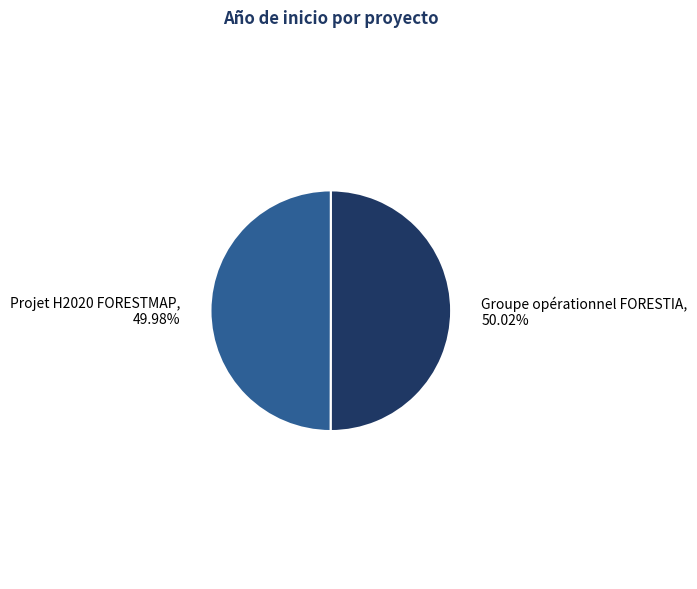

To the nearest percent, what portion does Projet H2020 FORESTMAP represent?

50%